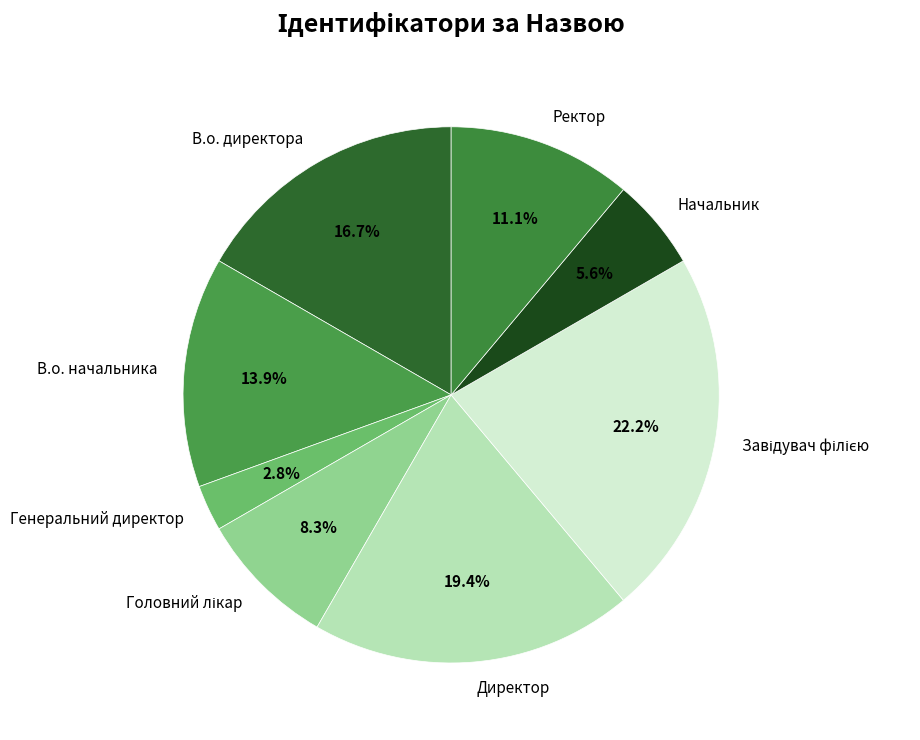

Approximately how many times larger is the value at Генеральний директор compared to Начальник?

0.5